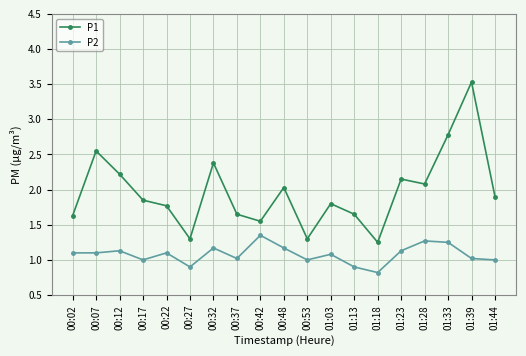

What is the difference between the maximum and second lowest values in the P2 series?

0.5